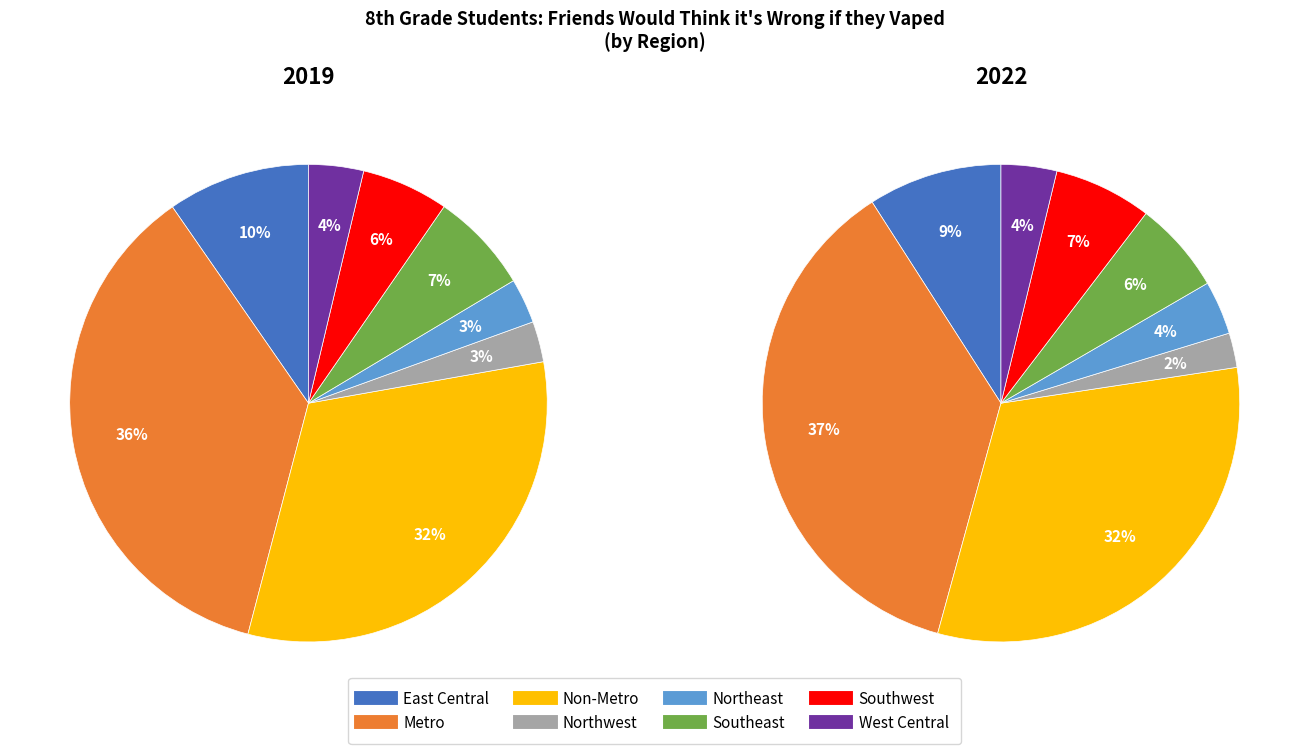

Is it true that Southwest is 6% of the pie?

True